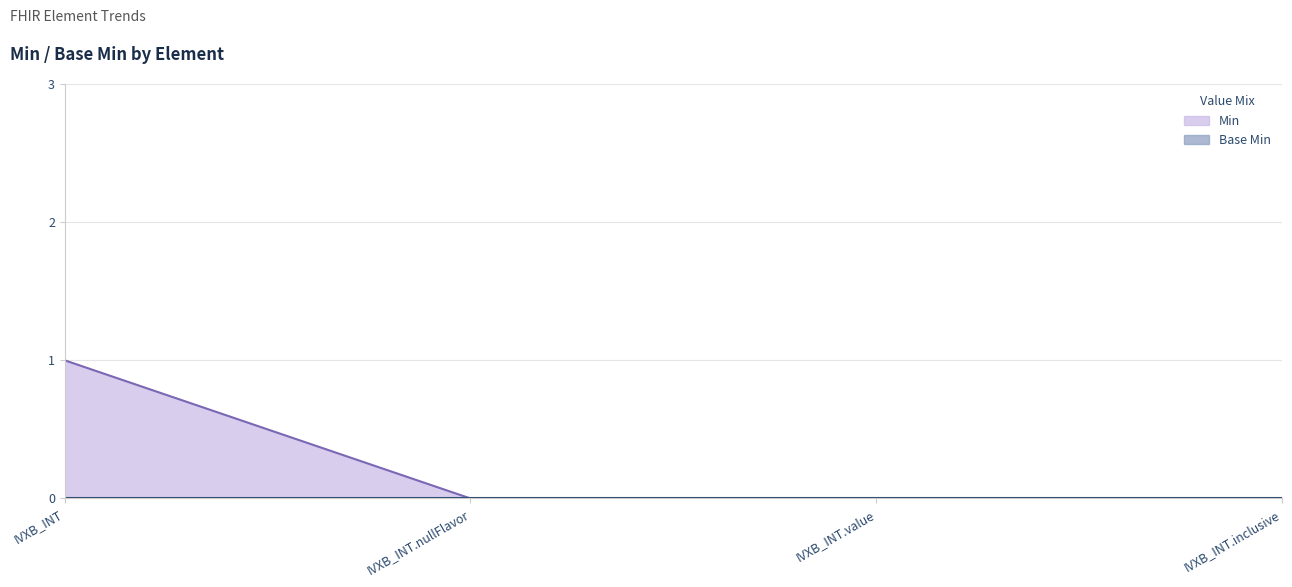

At which label is the value closest to 0?

IVXB_INT.nullFlavor